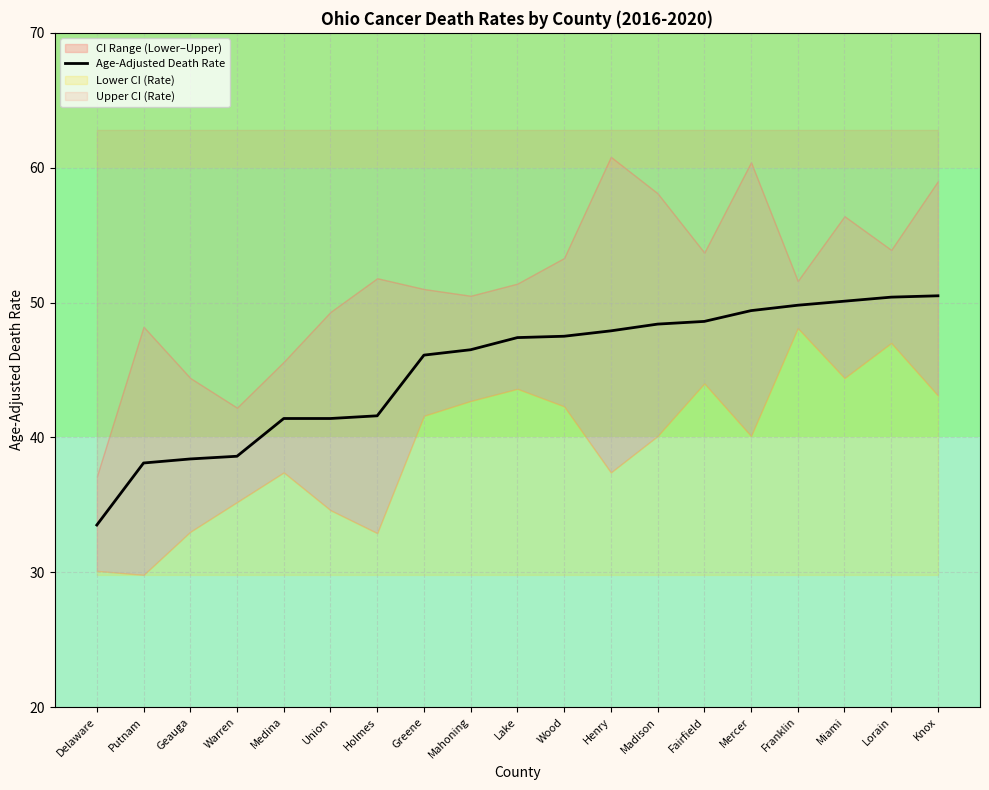

Reading left to right, extract all data points from this chart.

Delaware=33.5	Putnam=38.1	Geauga=38.4	Warren=38.6	Medina=41.4	Union=41.4	Holmes=41.6	Greene=46.1	Mahoning=46.5	Lake=47.4	Wood=47.5	Henry=47.9	Madison=48.4	Fairfield=48.6	Mercer=49.4	Franklin=49.8	Miami=50.1	Lorain=50.4	Knox=50.5